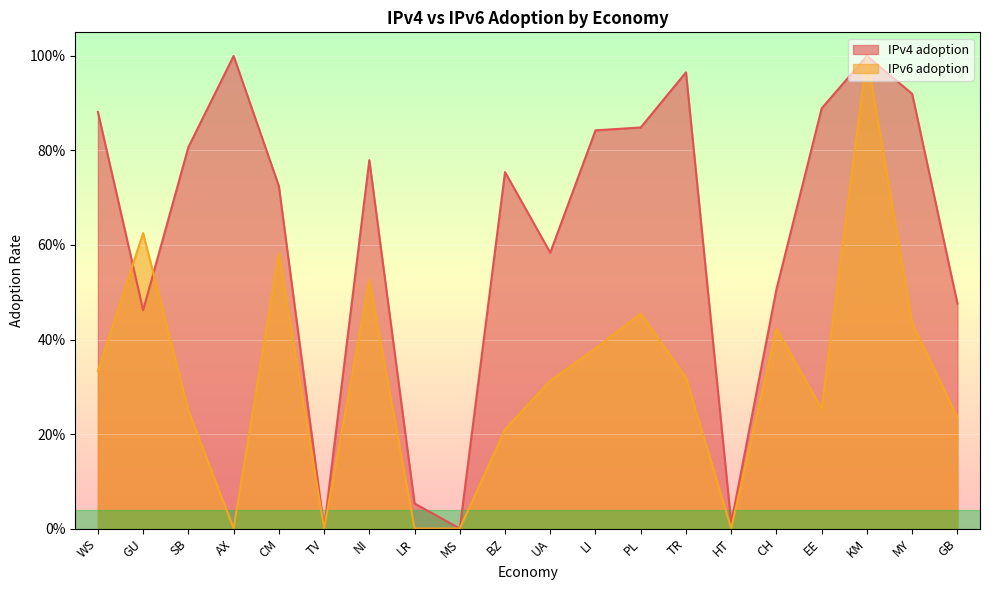

Rank the series by their average value, from highest to lowest.

IPv4 adoption, IPv6 adoption